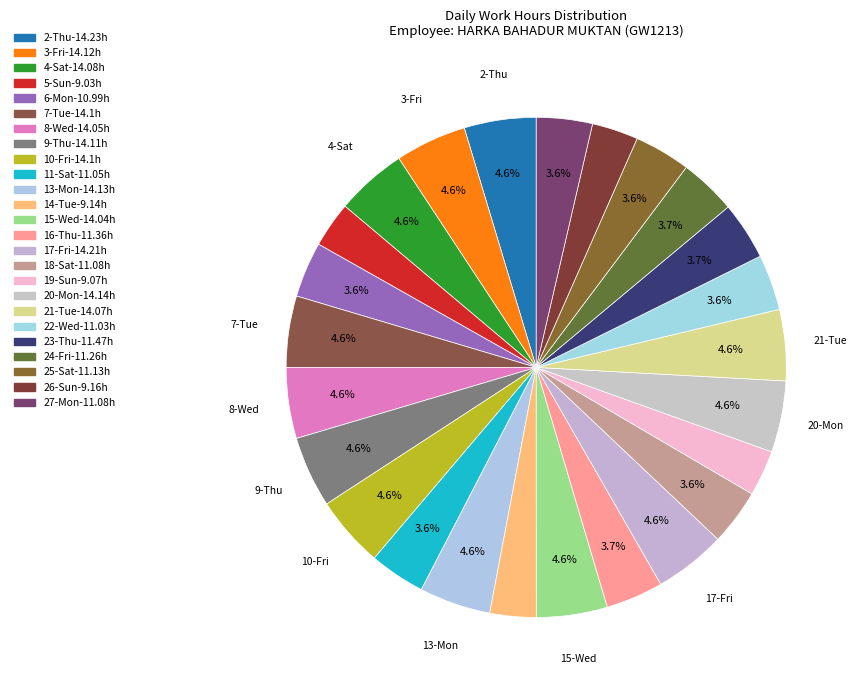

To the nearest percent, what is the difference between the largest and smallest slice percentages?

2%